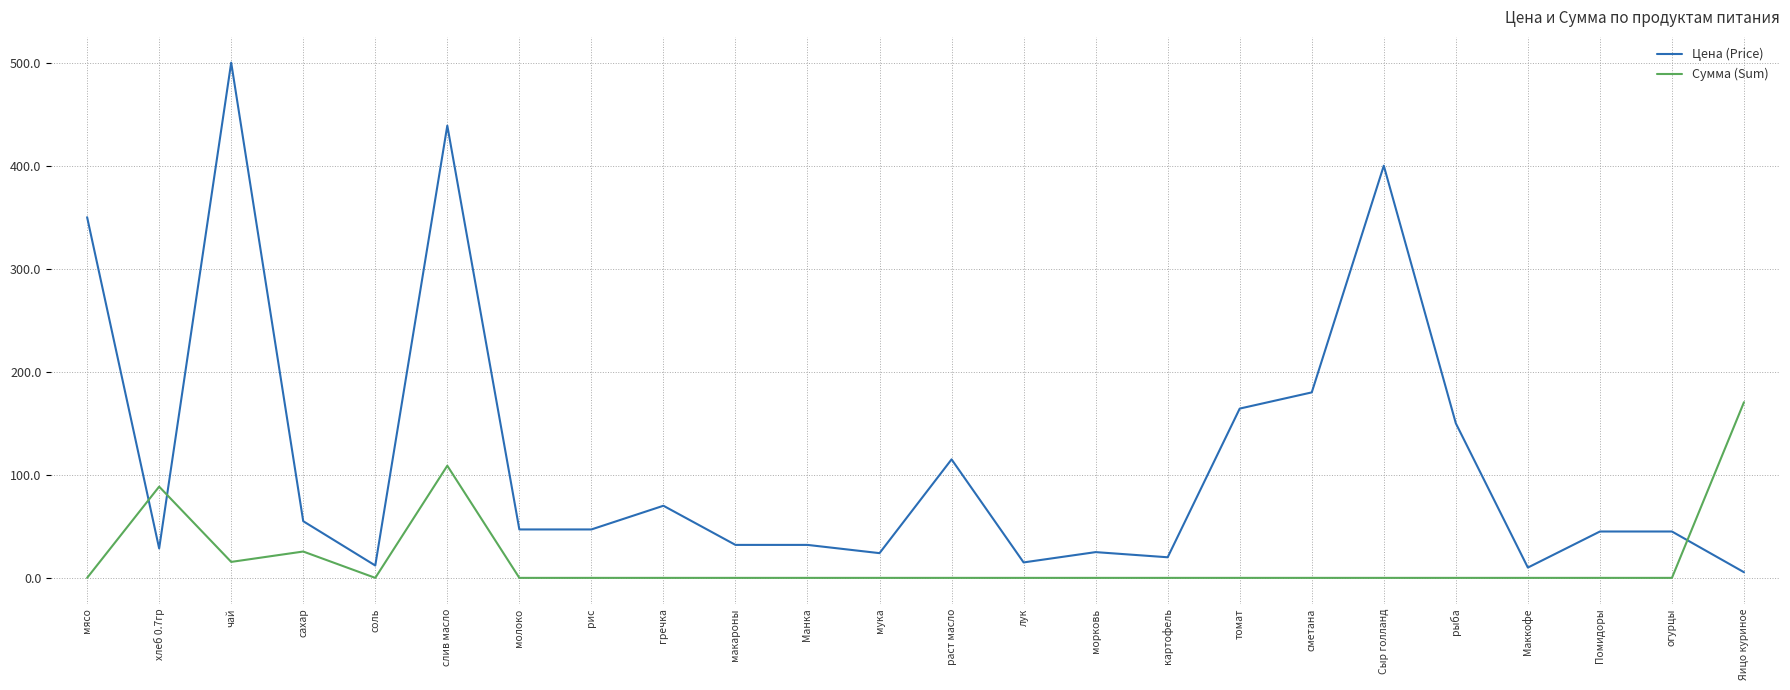

At which label is Цена (Price) closest to 252?

сметана